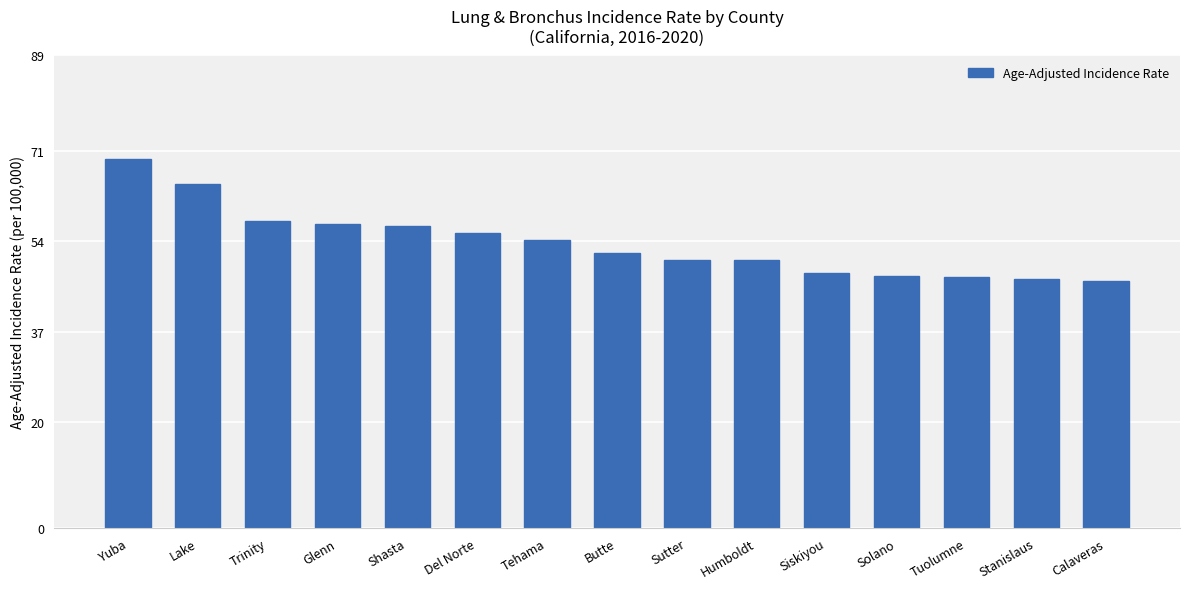

What is the sum of the values at Sutter and Tehama?

104.7